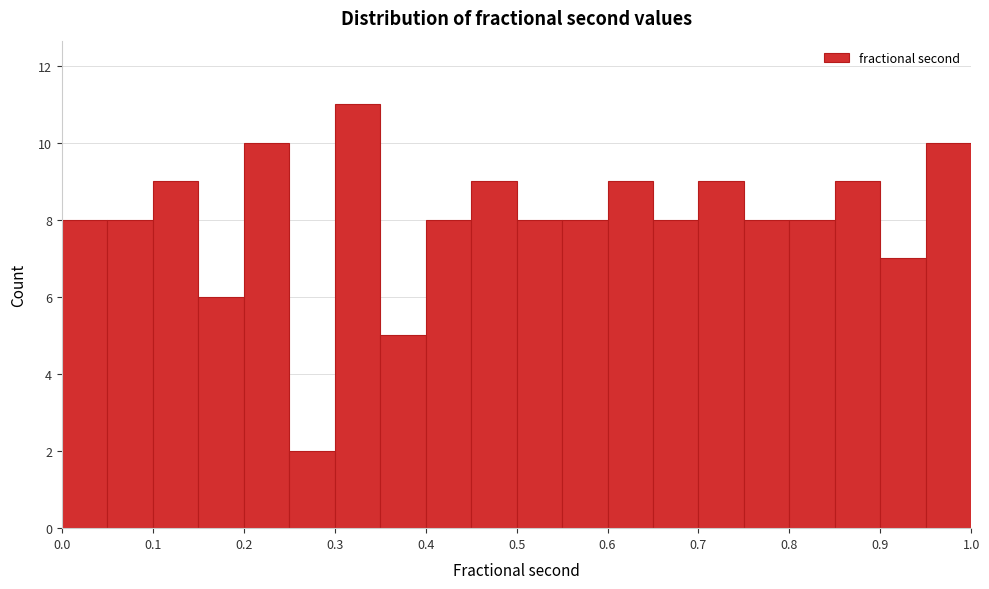

Reading left to right, list every bar in this chart as the range it spans on the x-axis followed by its height. The values are not printed on the chart, so give them approximately, as read against the axis.

0.00 to 0.05: 8
0.05 to 0.10: 8
0.10 to 0.15: 9
0.15 to 0.20: 6
0.20 to 0.25: 10
0.25 to 0.30: 2
0.30 to 0.35: 11
0.35 to 0.40: 5
0.40 to 0.45: 8
0.45 to 0.50: 9
0.50 to 0.55: 8
0.55 to 0.60: 8
0.60 to 0.65: 9
0.65 to 0.70: 8
0.70 to 0.75: 9
0.75 to 0.80: 8
0.80 to 0.85: 8
0.85 to 0.90: 9
0.90 to 0.95: 7
0.95 to 1.00: 10